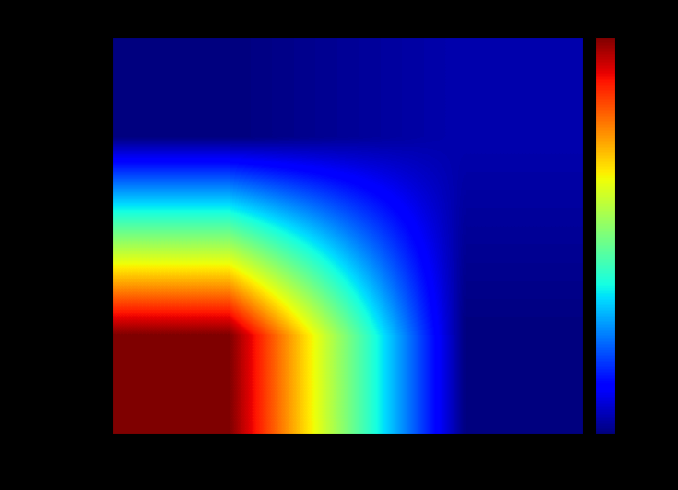

Between 1 and -1, which is larger?

-1